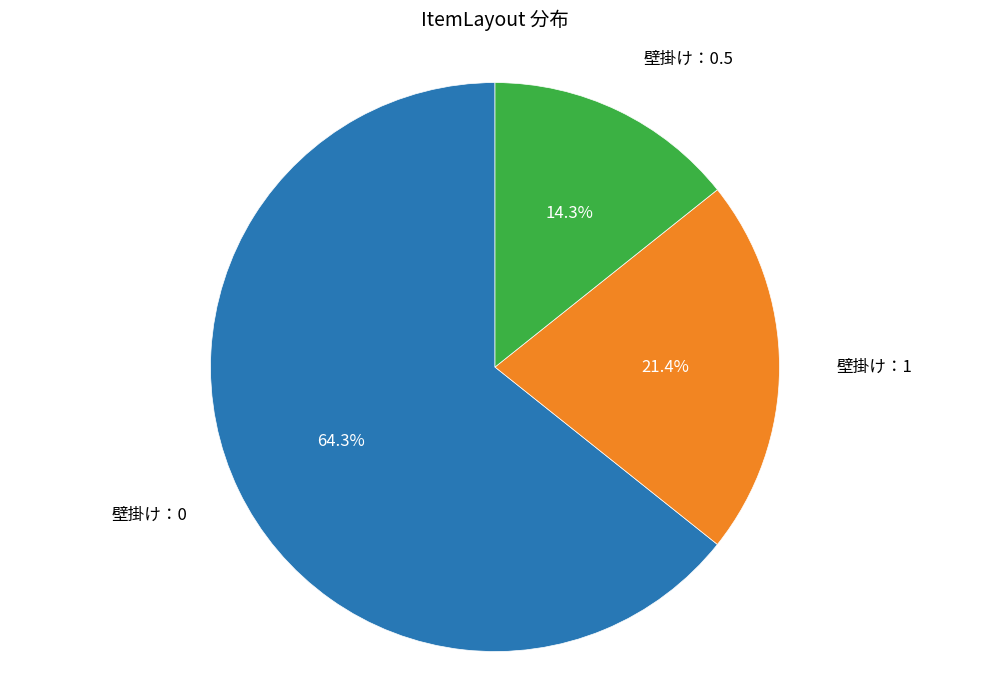

Is there a majority slice in this chart?

Yes